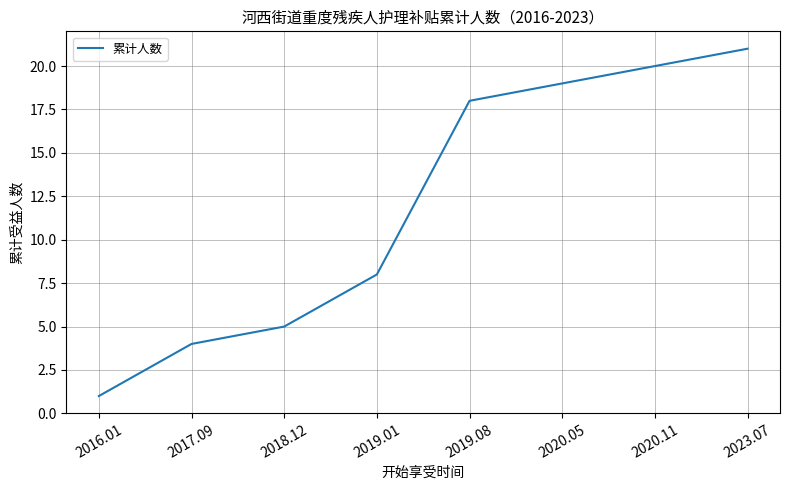

Reading left to right, list all the values displayed in this chart.

1	4	5	8	18	19	20	21